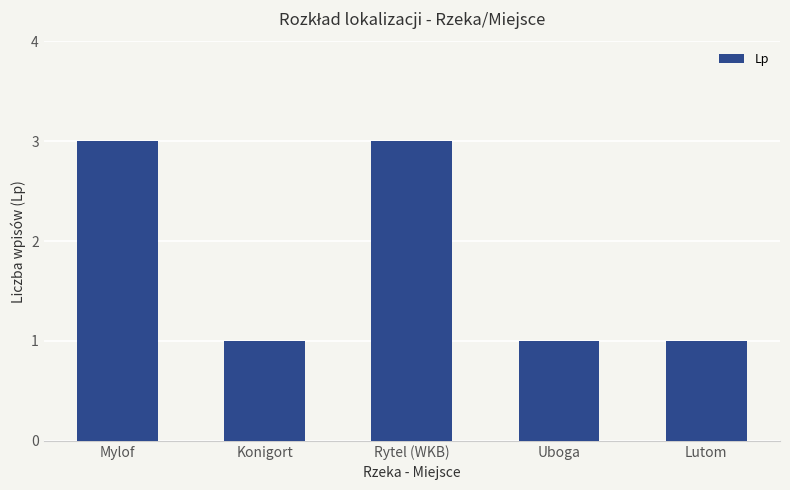

Between Rytel (WKB) and Lutom, which is larger?

Rytel (WKB)